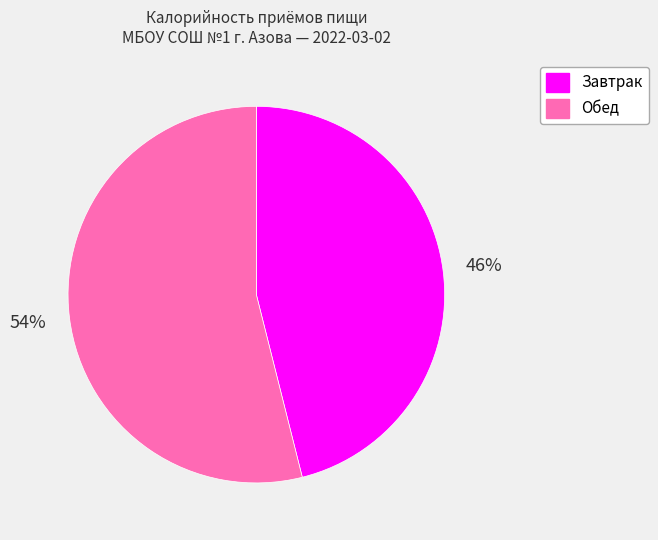

How many segments does this pie chart have?

2